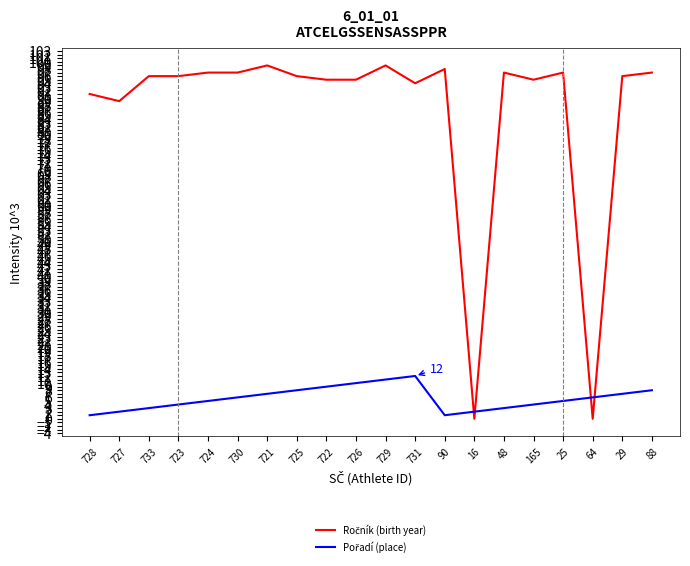

At which category is the sum across all series the highest?

729